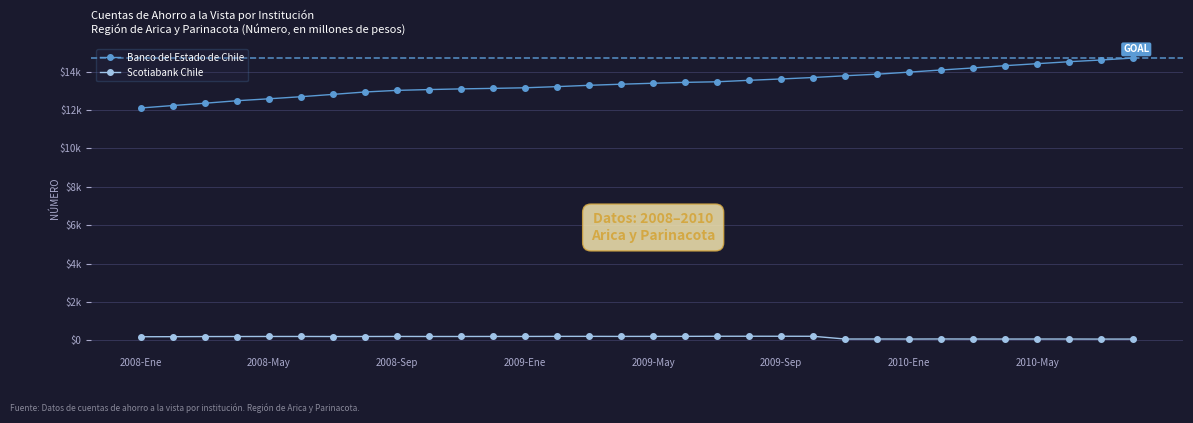

What are all the series names shown in the legend?

Banco del Estado de Chile, Scotiabank Chile